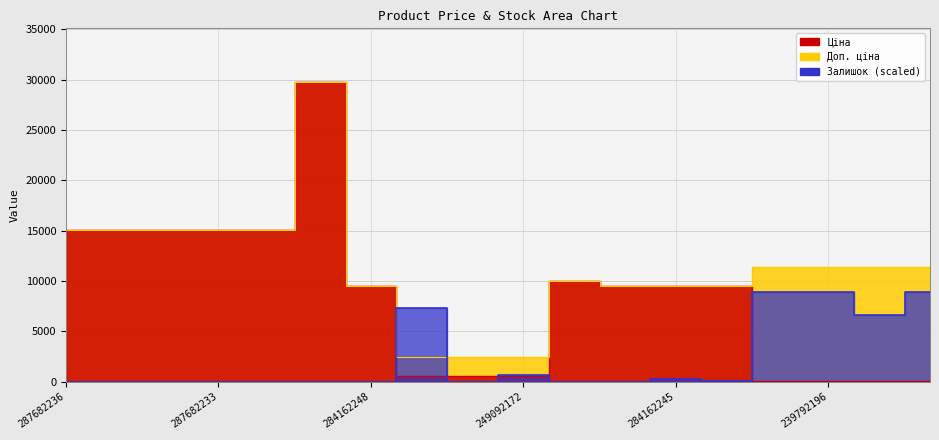

Where is the first local maximum for Залишок?

249092174